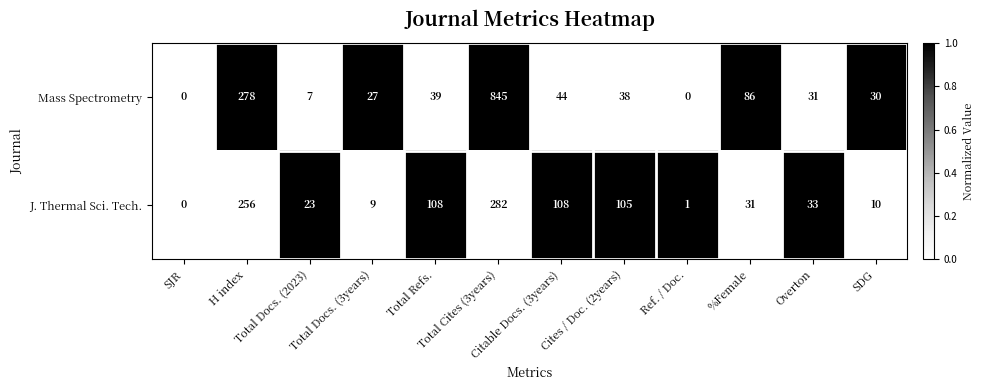

Which series has the widest spread of values?

Mass Spectrometry